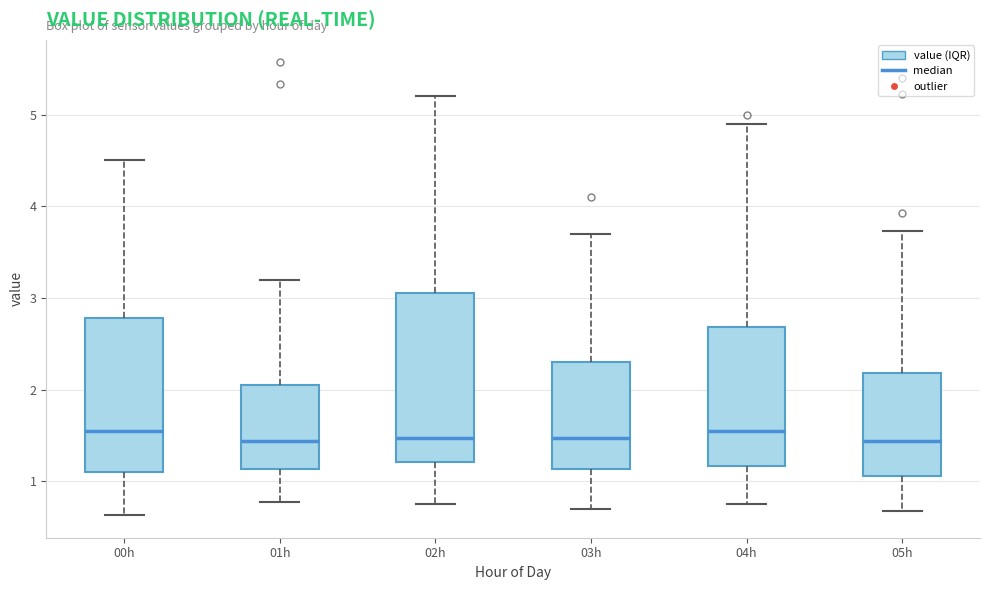

Where does the upper whisker of the box for 05h end on the y-axis? The values are not printed on the chart, so give them approximately, as read against the axis.

3.7